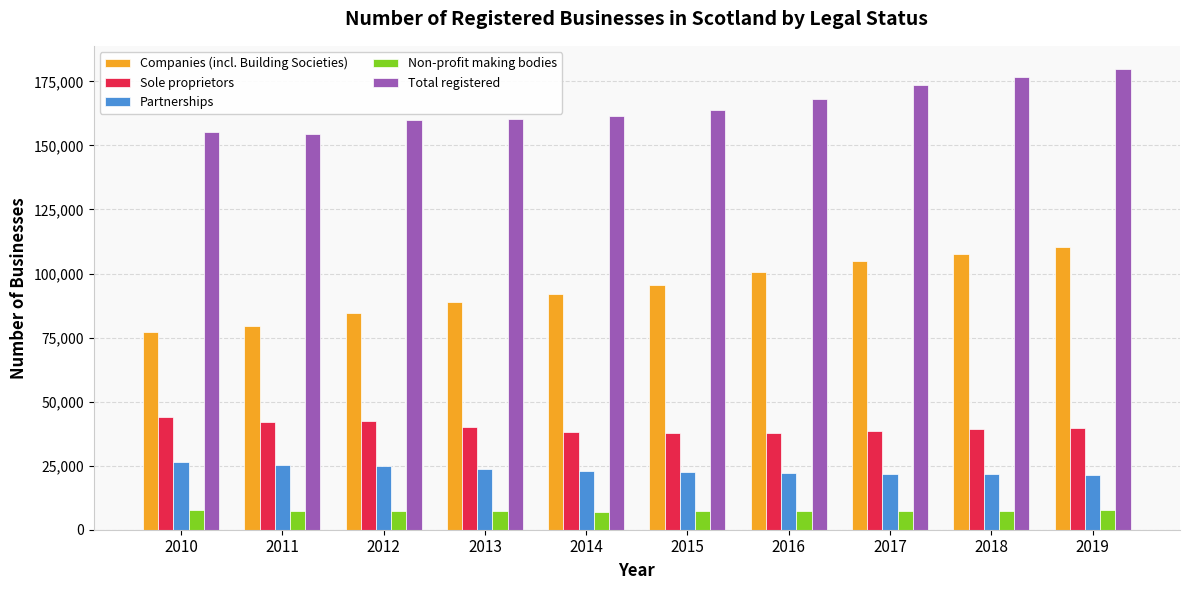

What is the value of the Non-profit making bodies bar at the 4th from the left?

7130